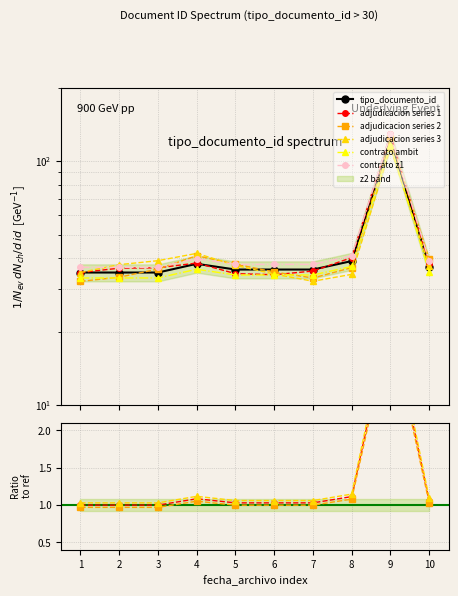

At which category is the sum across all series the highest?

9